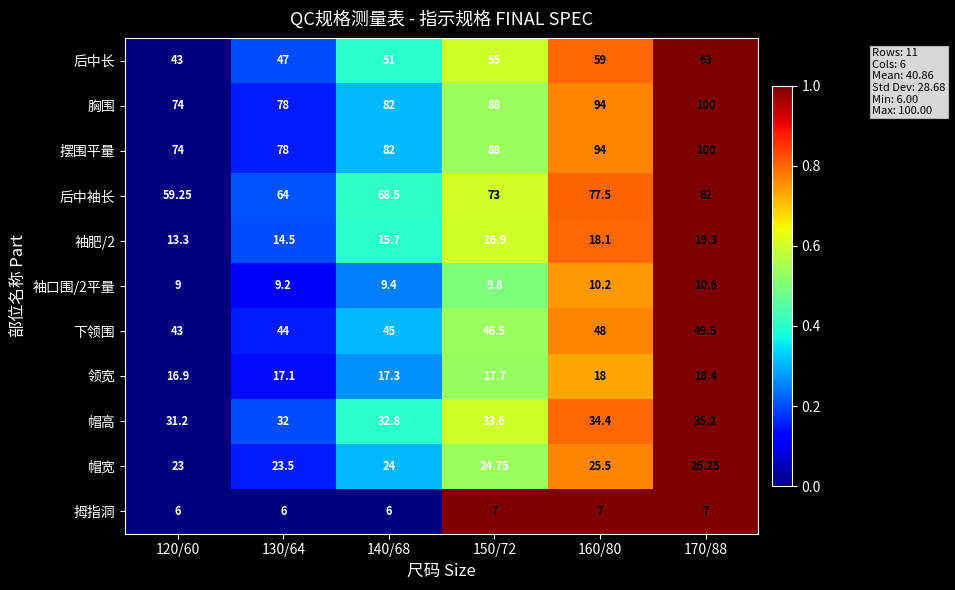

Which series changed the most between 120/60 and 140/68?

后中袖长